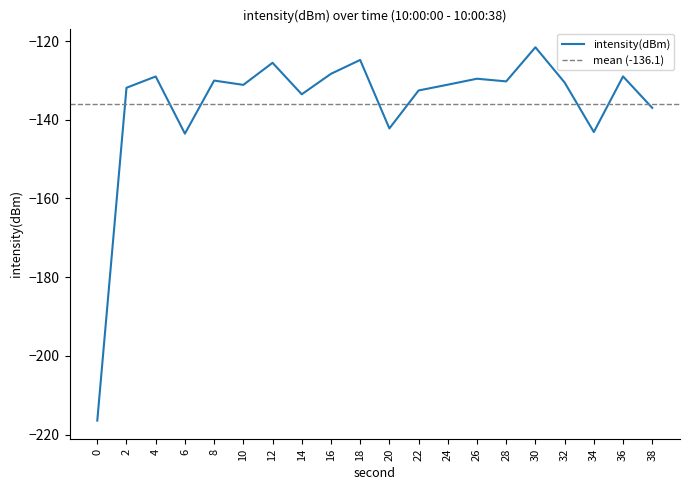

Count the number of categories in the chart.

20